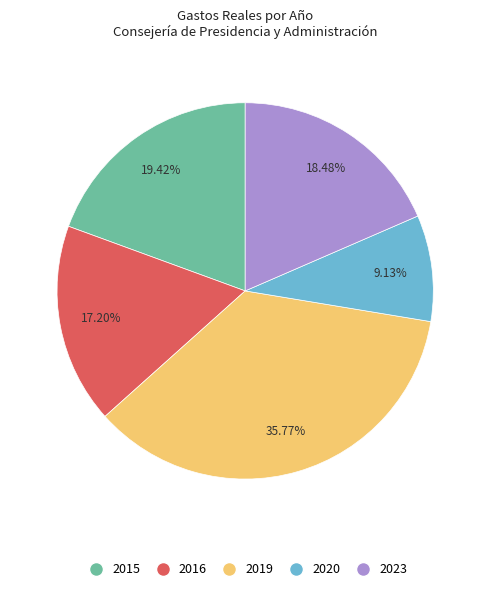

To the nearest percent, what percentage of the pie is 2019?

36%